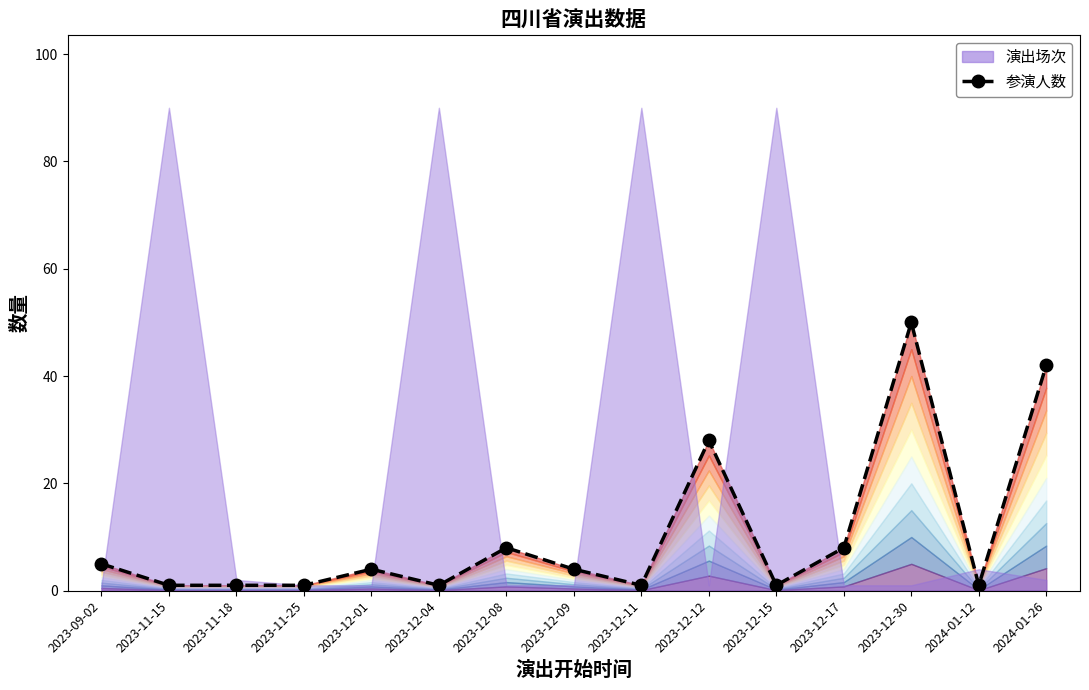

At which label is the value closest to 25?

2023-12-12